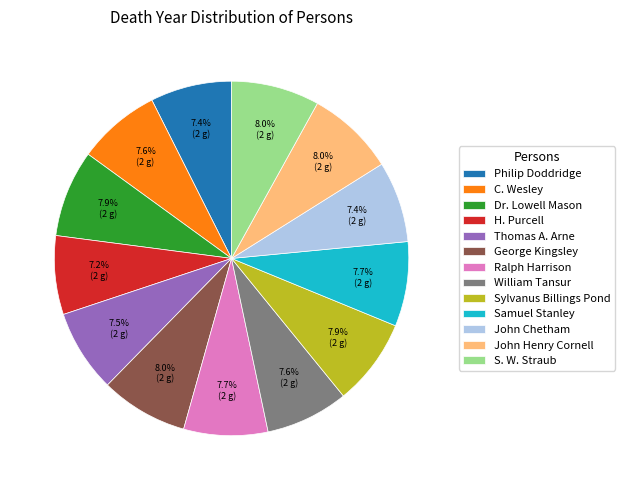

What is the ratio of the value at H. Purcell to the value at Samuel Stanley?

0.9